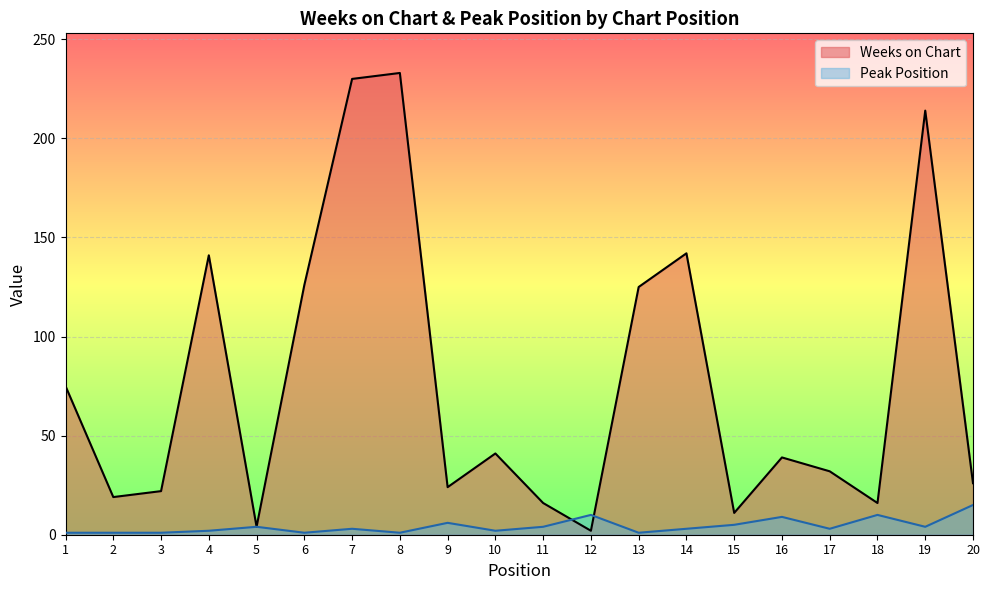

What is the spread (max minus min) of values at 3?

21